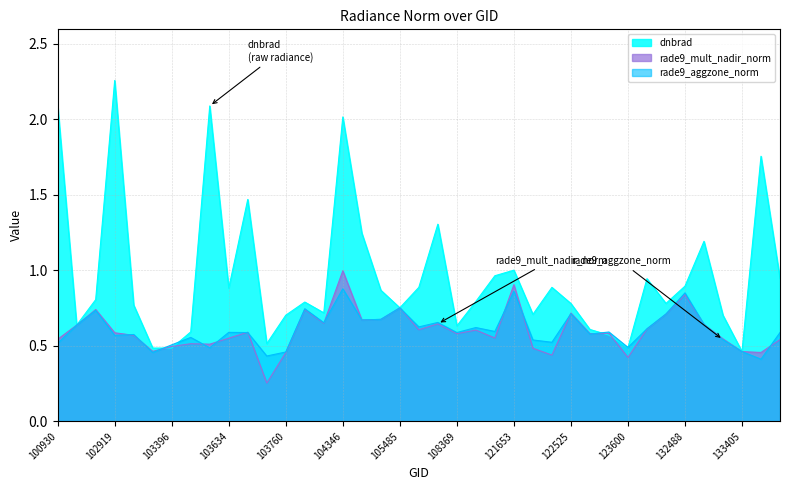

What is the difference between the dnbrad values at 121819 and 104355?

0.5